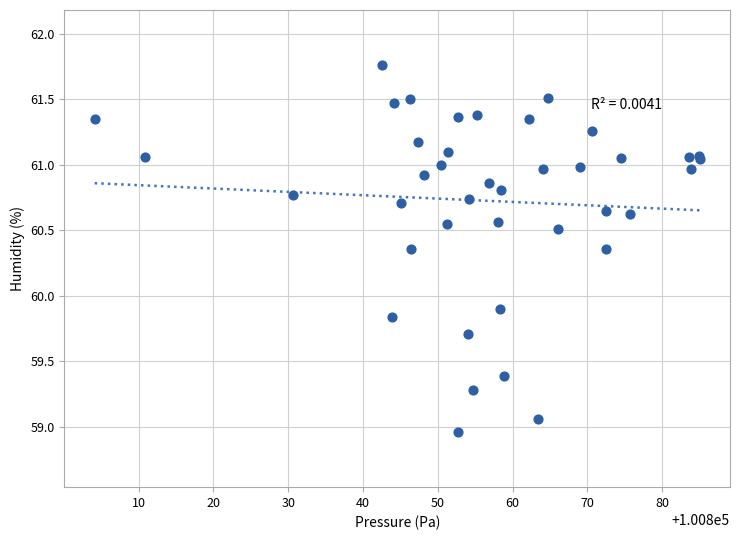

What Y value in the scatter plot is closest to 60?

59.9